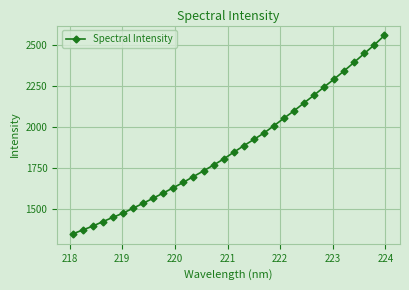

True or false: the data has more than 2 interior local peaks.

False